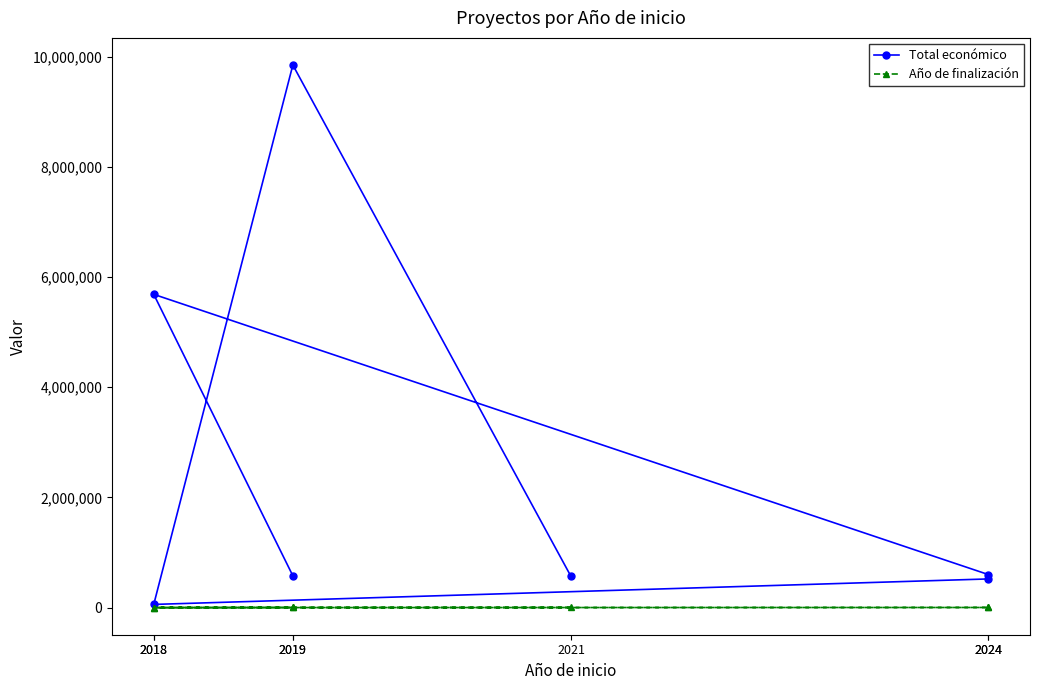

True or false: Total económico has more than 2 points higher than both neighbors.

False